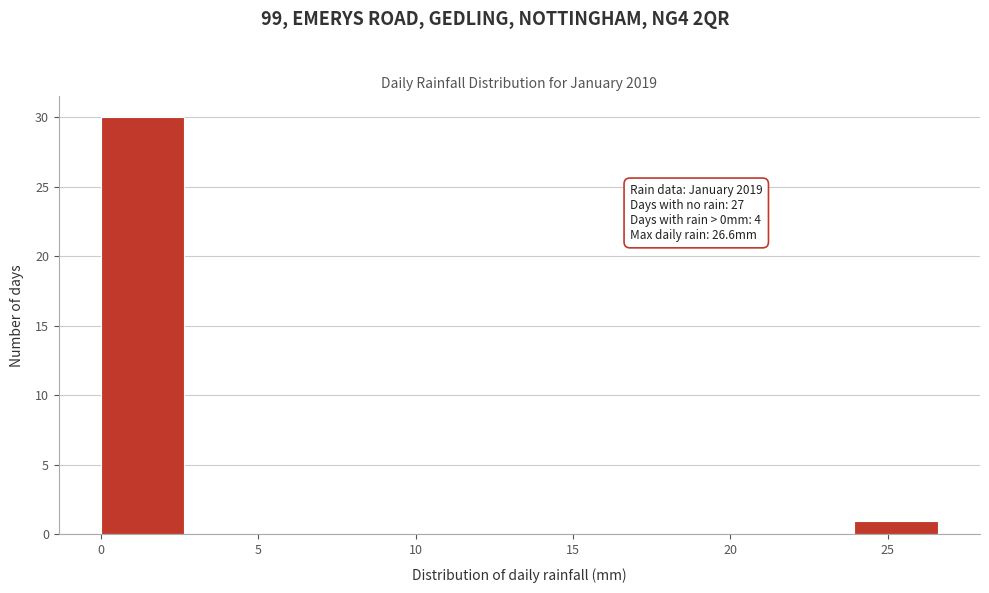

Over which range of the x-axis is the bar tallest?

0.0 to 2.5